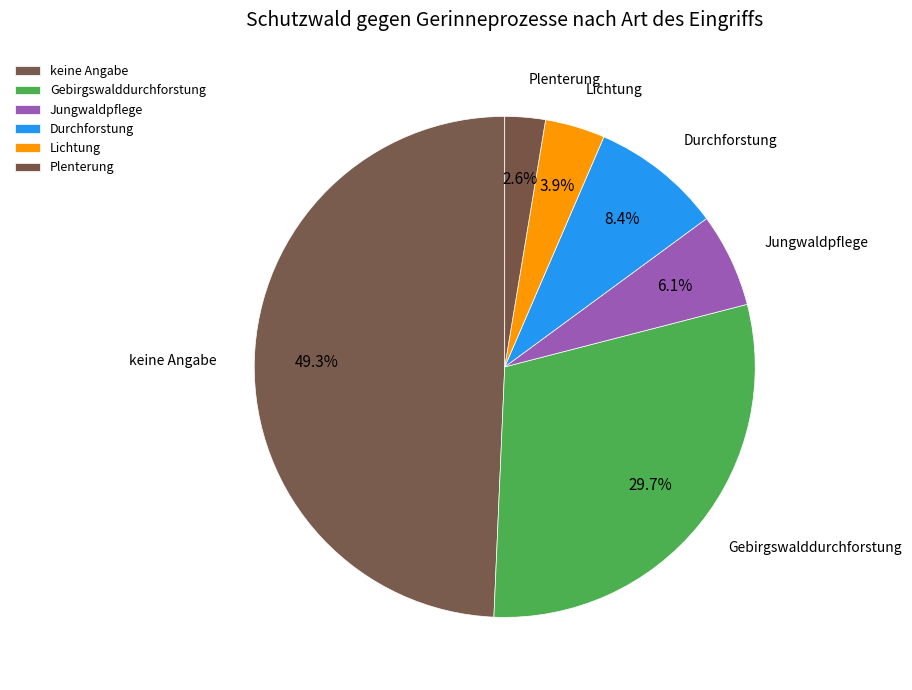

Is it true that Gebirgswalddurchforstung is 30% of the pie?

True